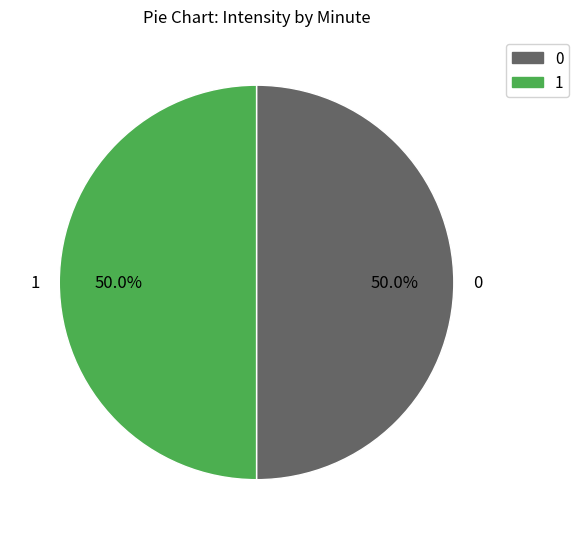

Count the number of slices in the pie.

2